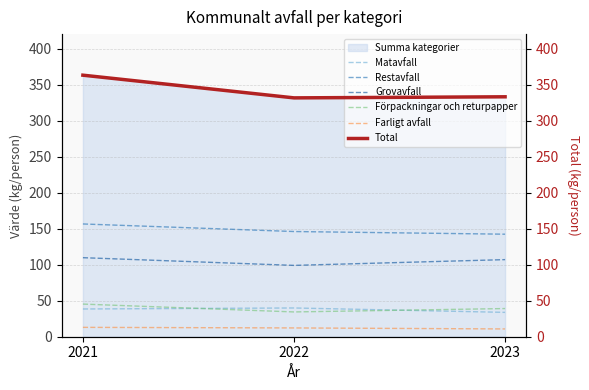

What is the sum of the Farligt avfall values at 2022 and 2023?

23.0